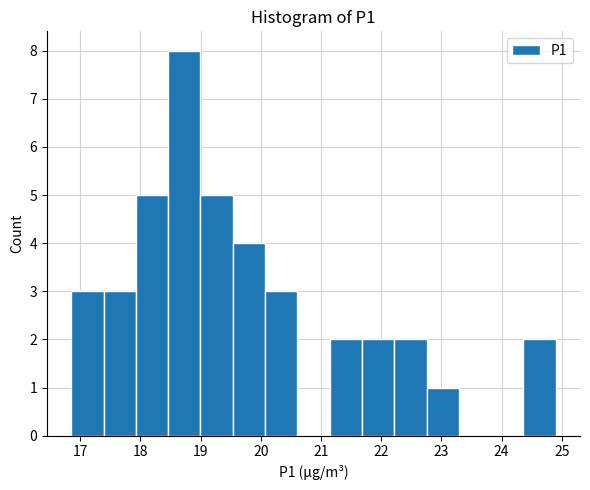

Over which range of the x-axis is the bar tallest?

18.5 to 19.0